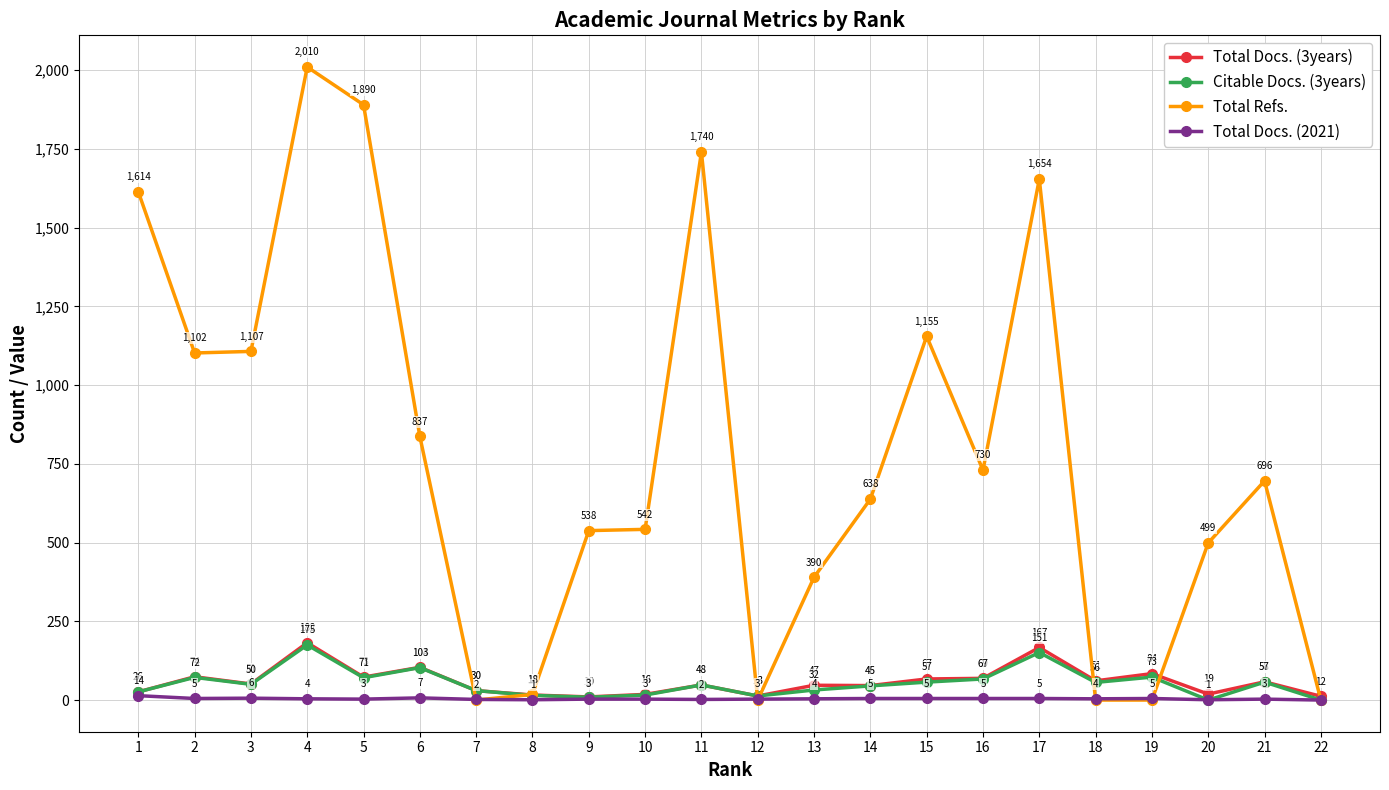

Does the chart display data point markers on the line(s)?

Yes